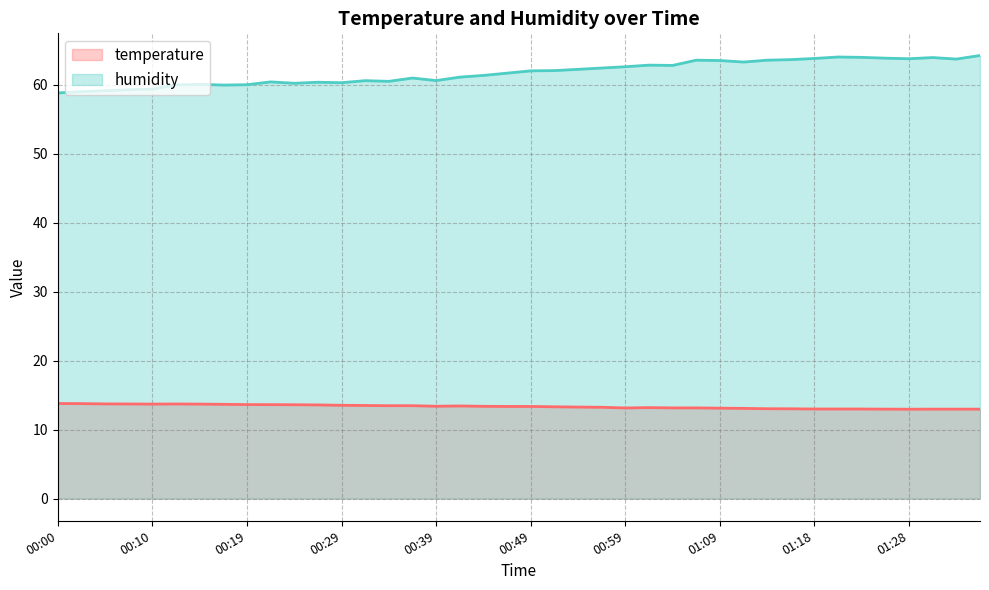

Reading left to right, extract all data points from this chart.

temperature: 13.8	13.8	13.7	13.7	13.7	13.7	13.7	13.7	13.6	13.6	13.6	13.6	13.5	13.5	13.5	13.5	13.4	13.4	13.4	13.4	13.4	13.3	13.3	13.2	13.2	13.2	13.2	13.2	13.1	13.1	13.0	13.0	13.0	13.0	13.0	13.0	13.0	13.0	13.0	13.0
humidity: 58.9	59.0	59.2	59.3	59.4	60.0	60.1	60.0	60.0	60.5	60.2	60.4	60.3	60.6	60.5	61.0	60.6	61.1	61.4	61.7	62.0	62.1	62.3	62.5	62.6	62.9	62.8	63.6	63.5	63.3	63.6	63.7	63.9	64.1	64.0	63.9	63.8	64.0	63.8	64.3